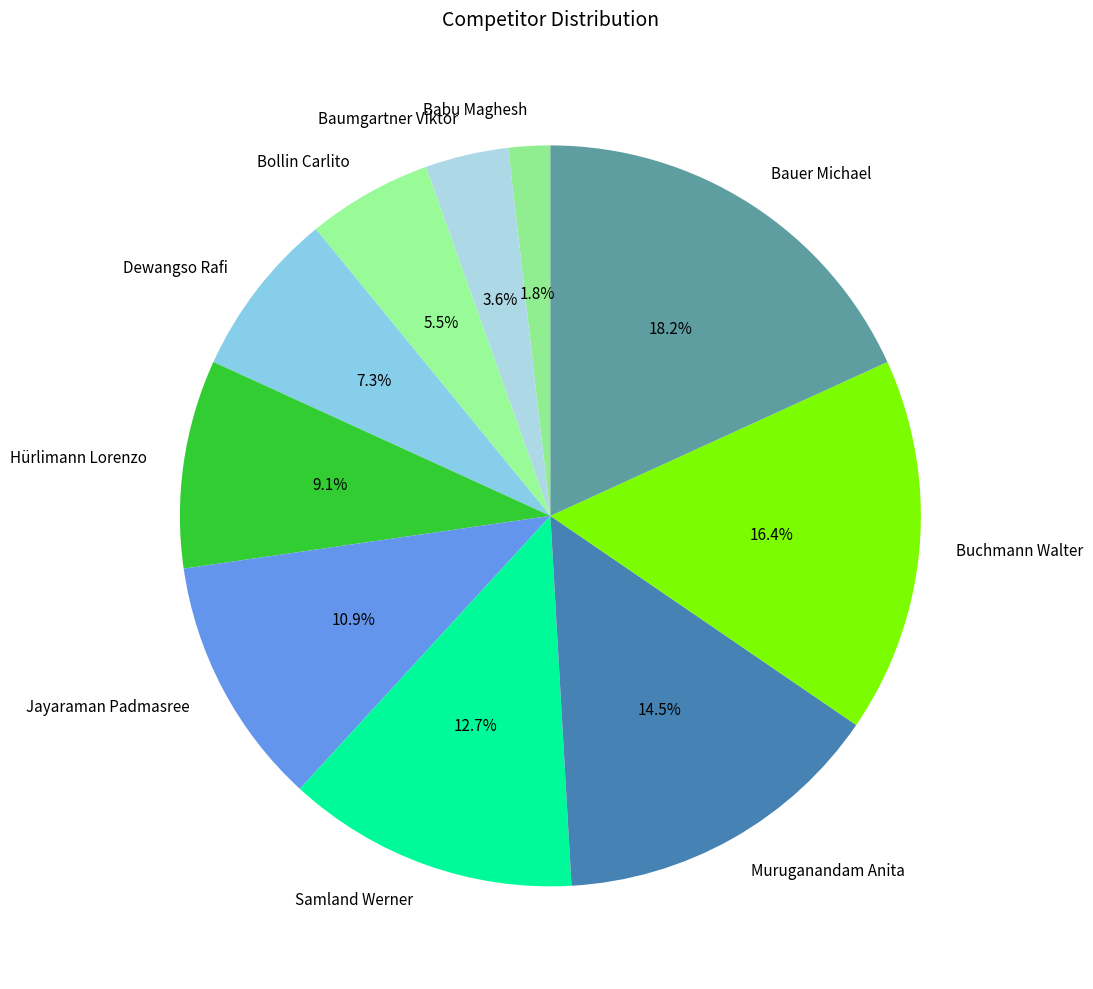

Which has a higher value, Samland Werner or Dewangso Rafi?

Samland Werner